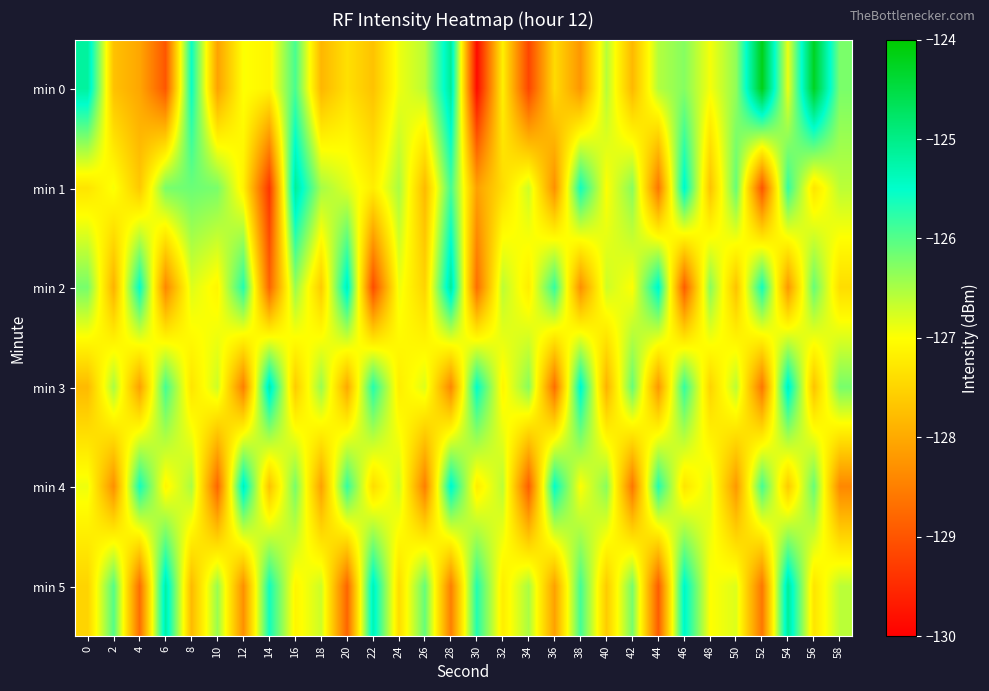

How many distinct data groups are displayed?

6